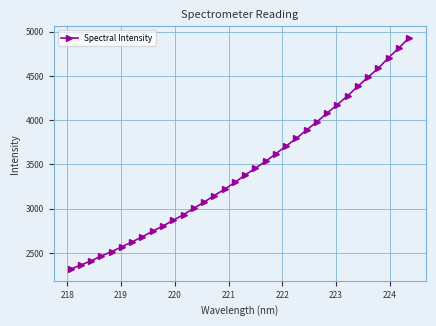

What is the difference between the second highest and second lowest values?

2453.9